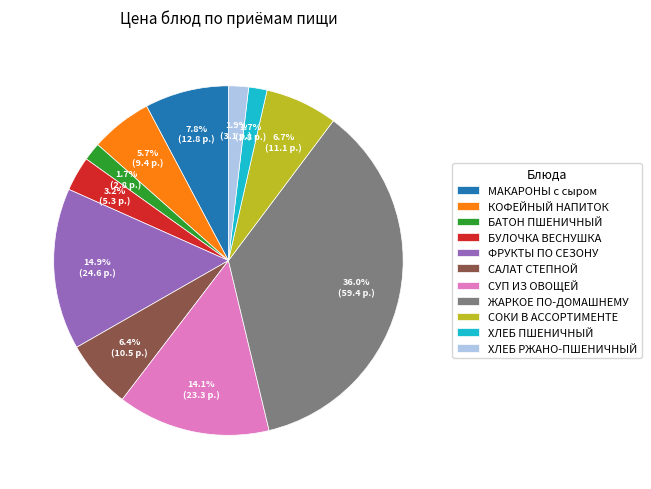

Between СОКИ В АССОРТИМЕНТЕ and БАТОН ПШЕНИЧНЫЙ, which is larger?

СОКИ В АССОРТИМЕНТЕ